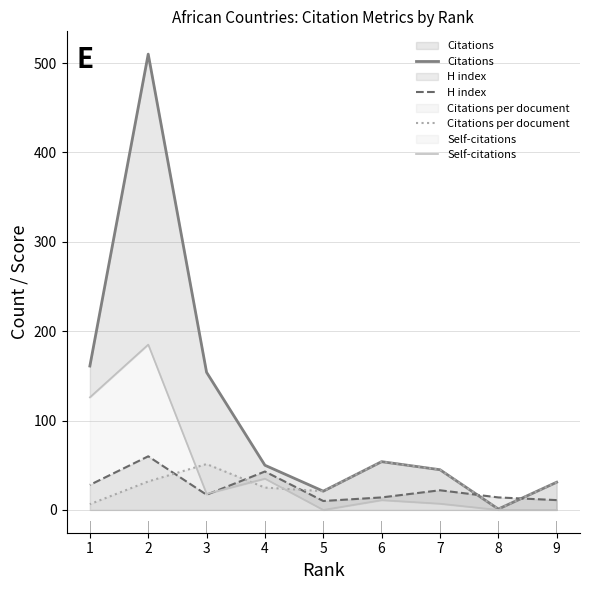

At how many categories does at least one series exceed 489?

1